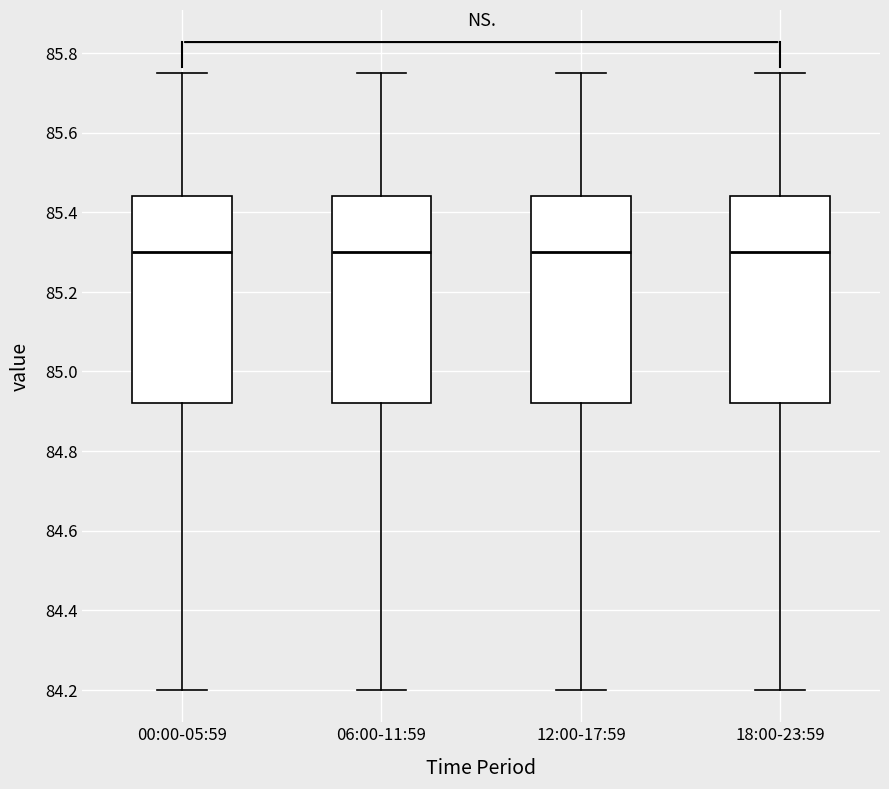

Reading left to right, transcribe this box plot: for each box, give where its median line is, the range the box spans, and where its two whiskers end, as read against the y-axis. The values are not printed on the chart, so give them approximately, as read against the axis.

00:00-05:59: median 85.30, box 84.92 to 85.44, whiskers 84.20 to 85.76
06:00-11:59: median 85.30, box 84.92 to 85.44, whiskers 84.20 to 85.76
12:00-17:59: median 85.30, box 84.92 to 85.44, whiskers 84.20 to 85.76
18:00-23:59: median 85.30, box 84.92 to 85.44, whiskers 84.20 to 85.76